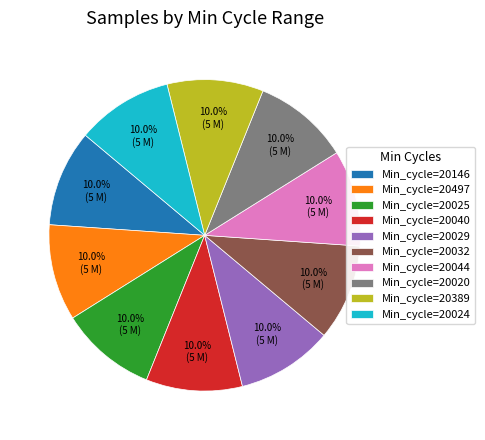

What percentage do Min_cycle=20020 and Min_cycle=20389 together represent?

20.0%